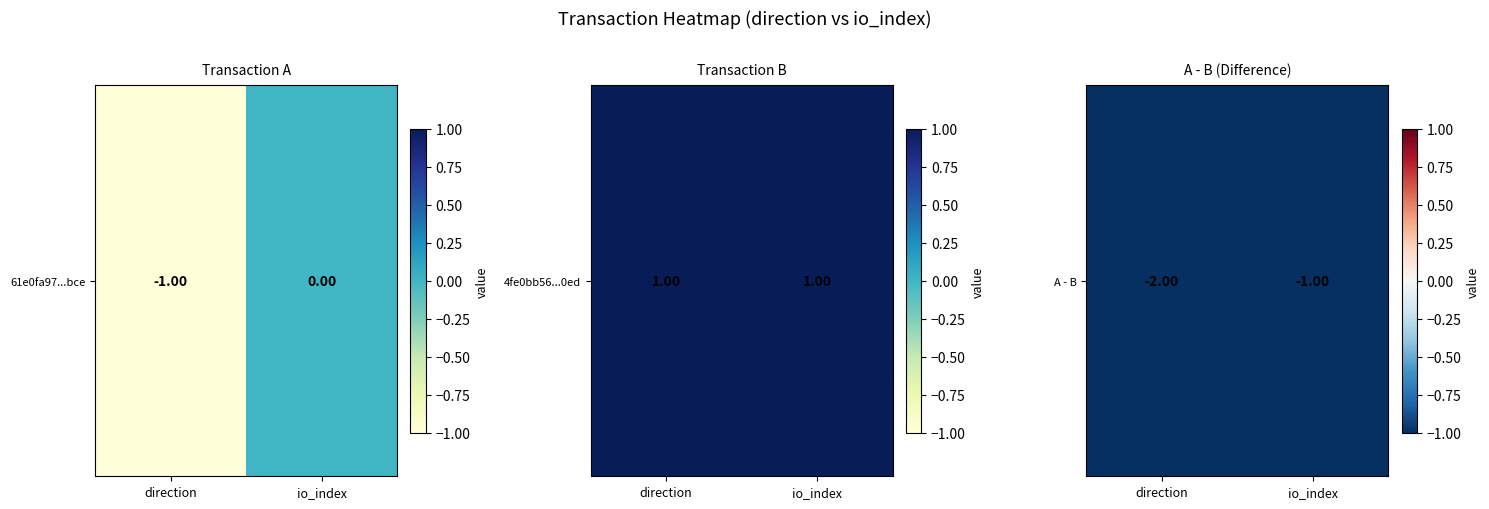

Which label corresponds to the largest value in the chart?

io_index